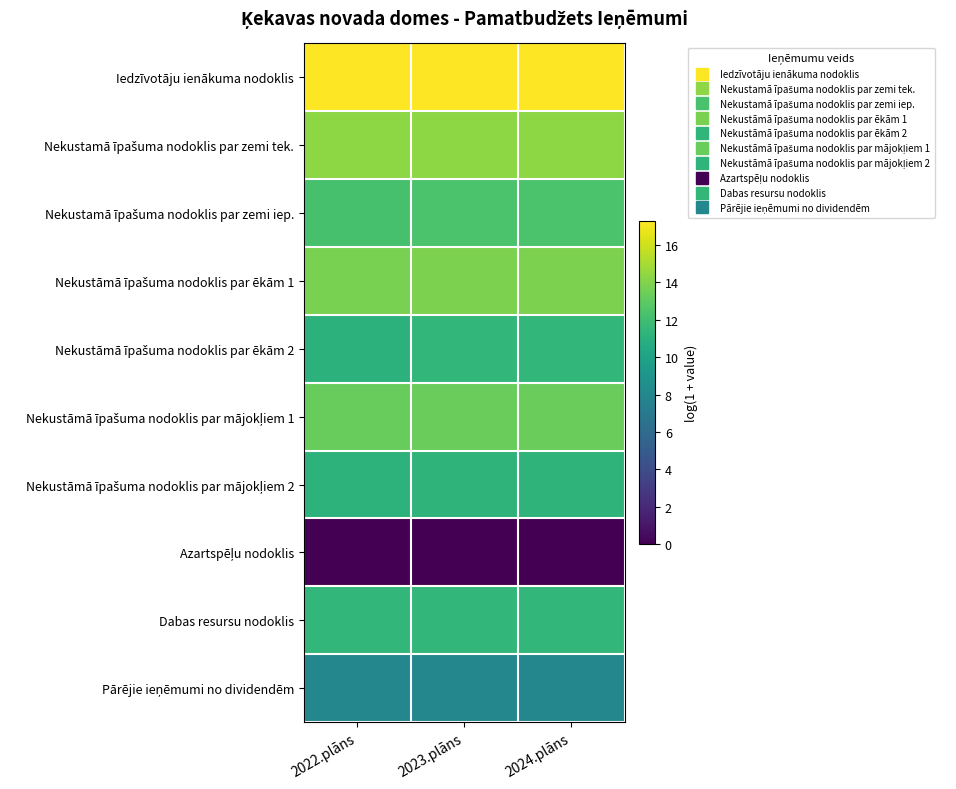

What is the difference between the highest and lowest values at 2022.plāns?

17.2